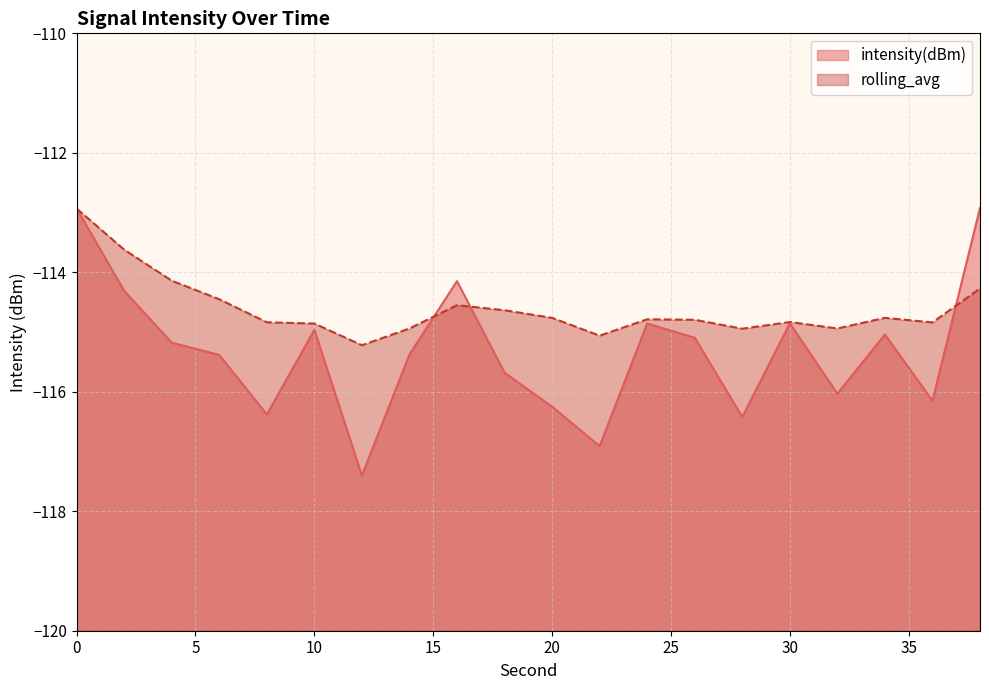

Which series has the largest total across all categories?

rolling_avg